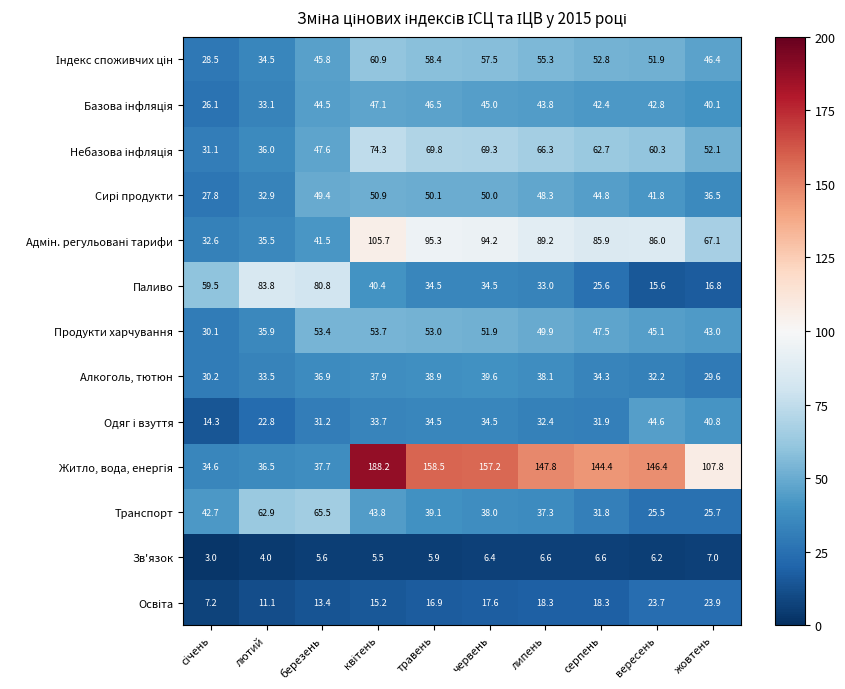

What is the total value across all series at травень?

701.4